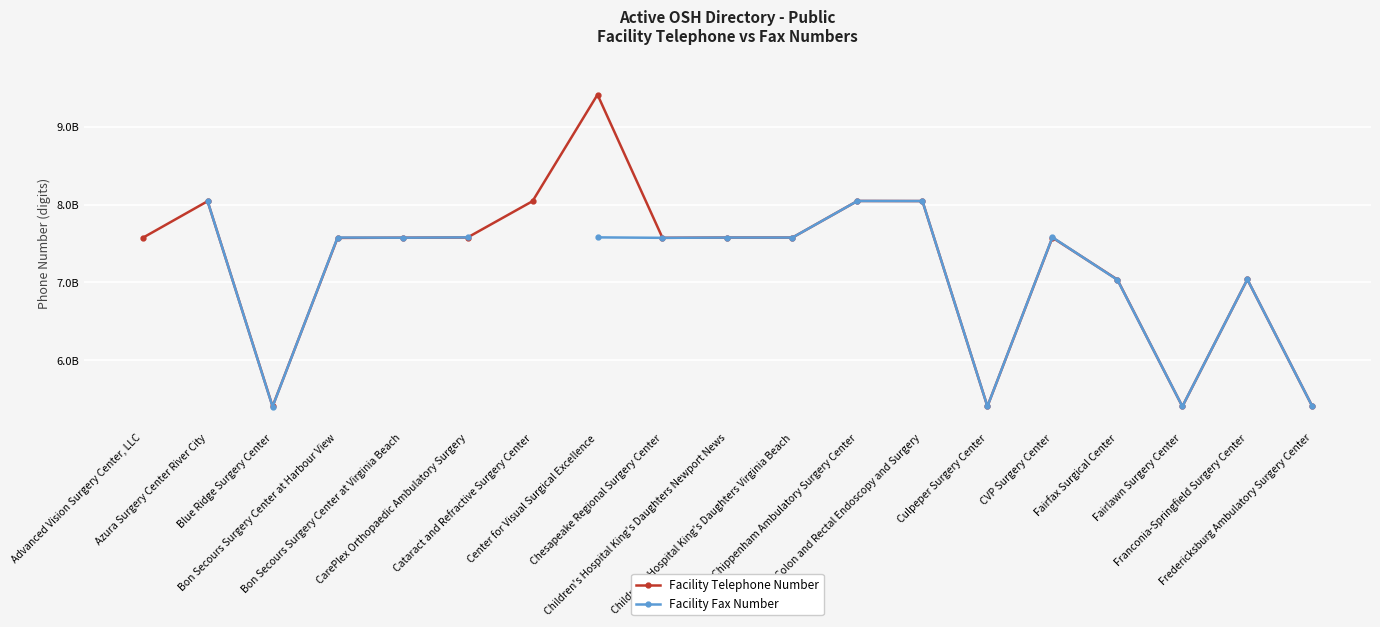

Is the value of Facility Fax Number at CVP Surgery Center greater than the value of Facility Telephone Number at Fredericksburg Ambulatory Surgery Center?

Yes